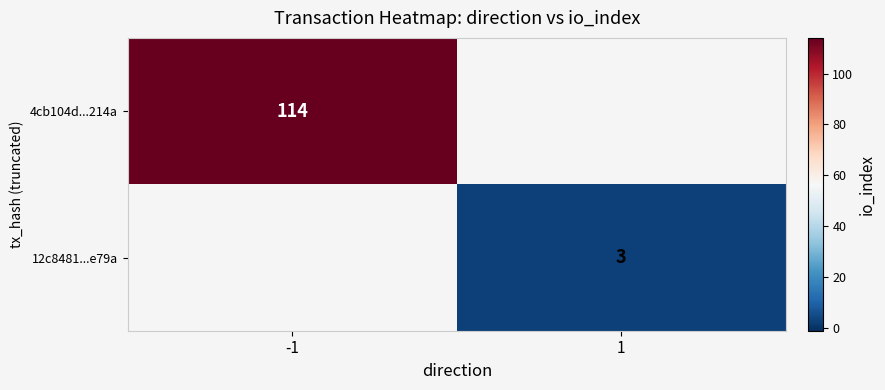

Is the value of 4cb104d...214a at -1 greater than the value of 12c8481...e79a at 1?

Yes